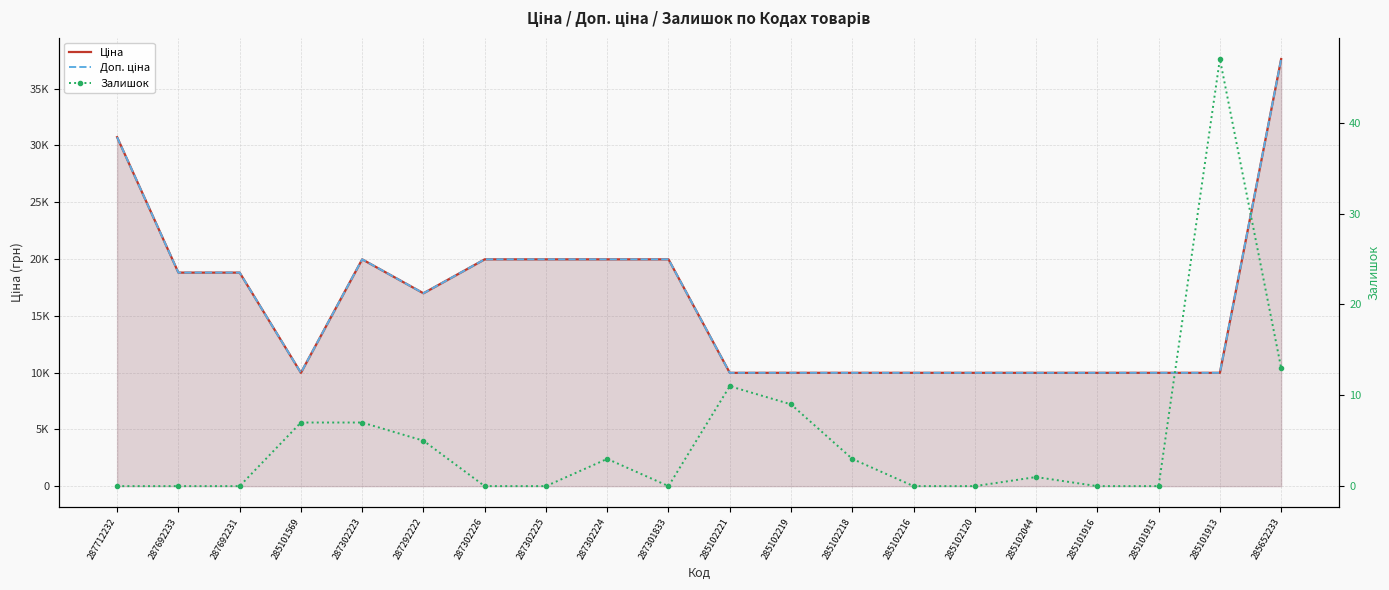

Rank the series by their maximum value, from highest to lowest.

Ціна, Доп. ціна, Залишок